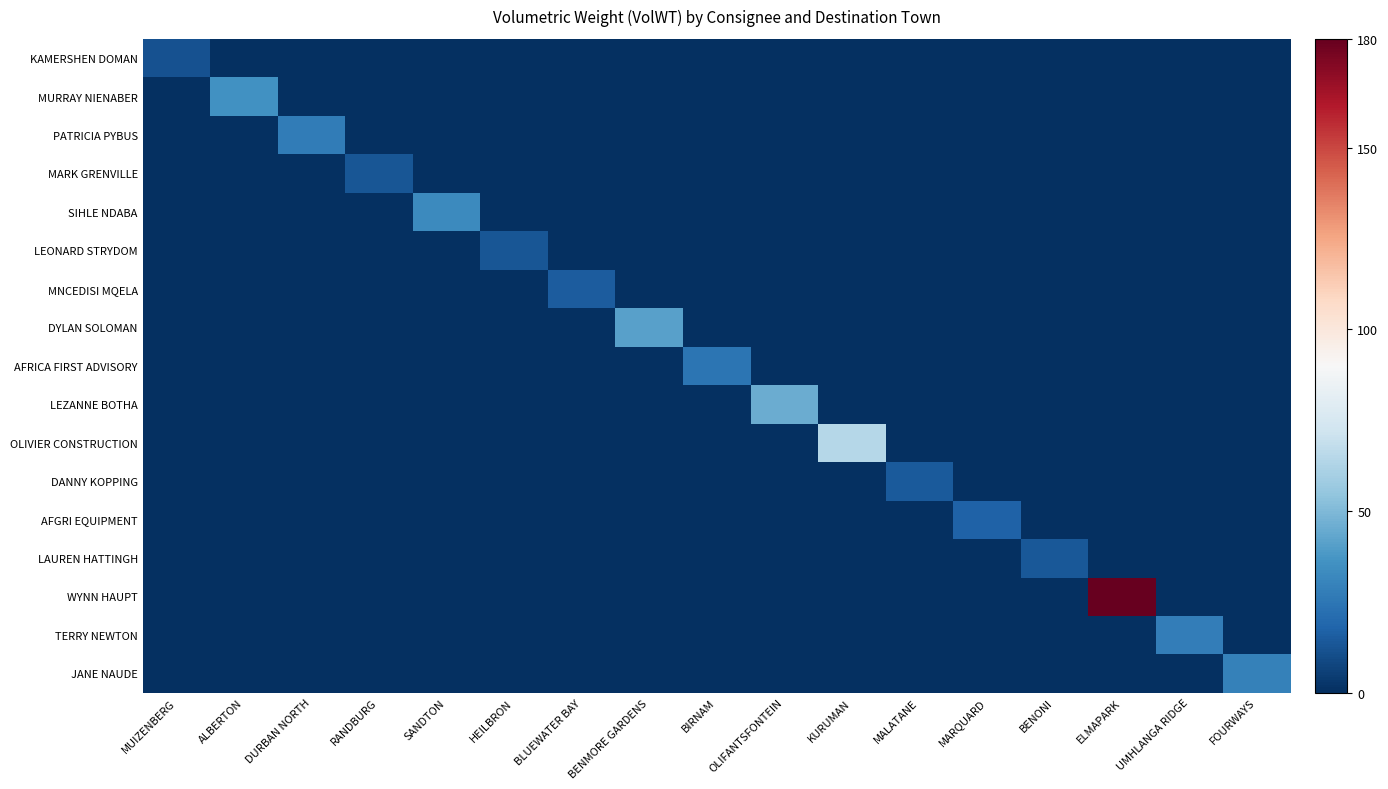

What is the total value across all series at BENONI?

13.4